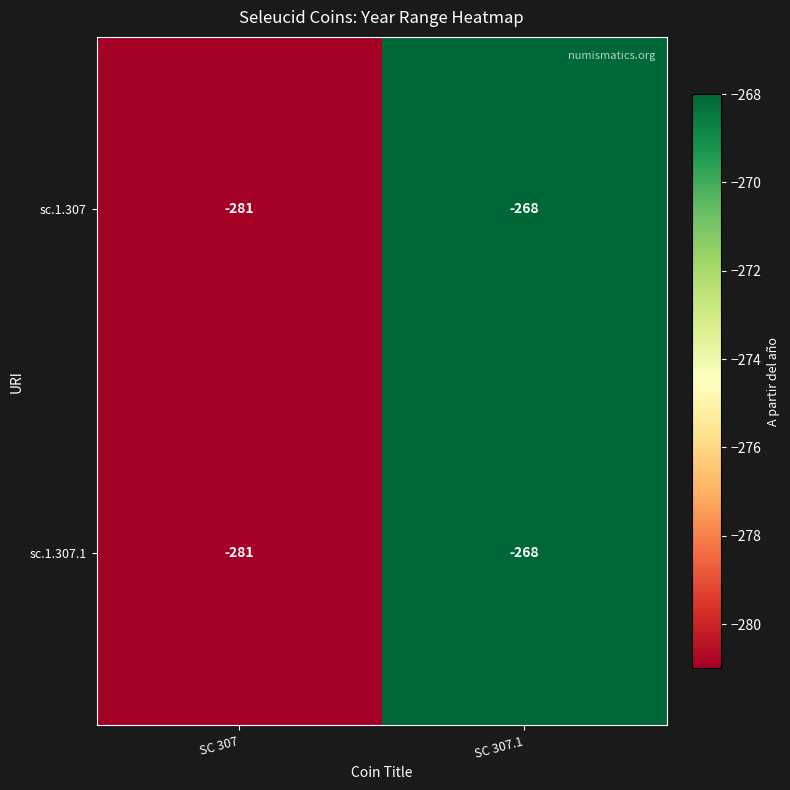

Reading left to right, extract all data points from this chart.

sc.1.307: SC 307=-281	SC 307.1=-268
sc.1.307.1: SC 307=-281	SC 307.1=-268